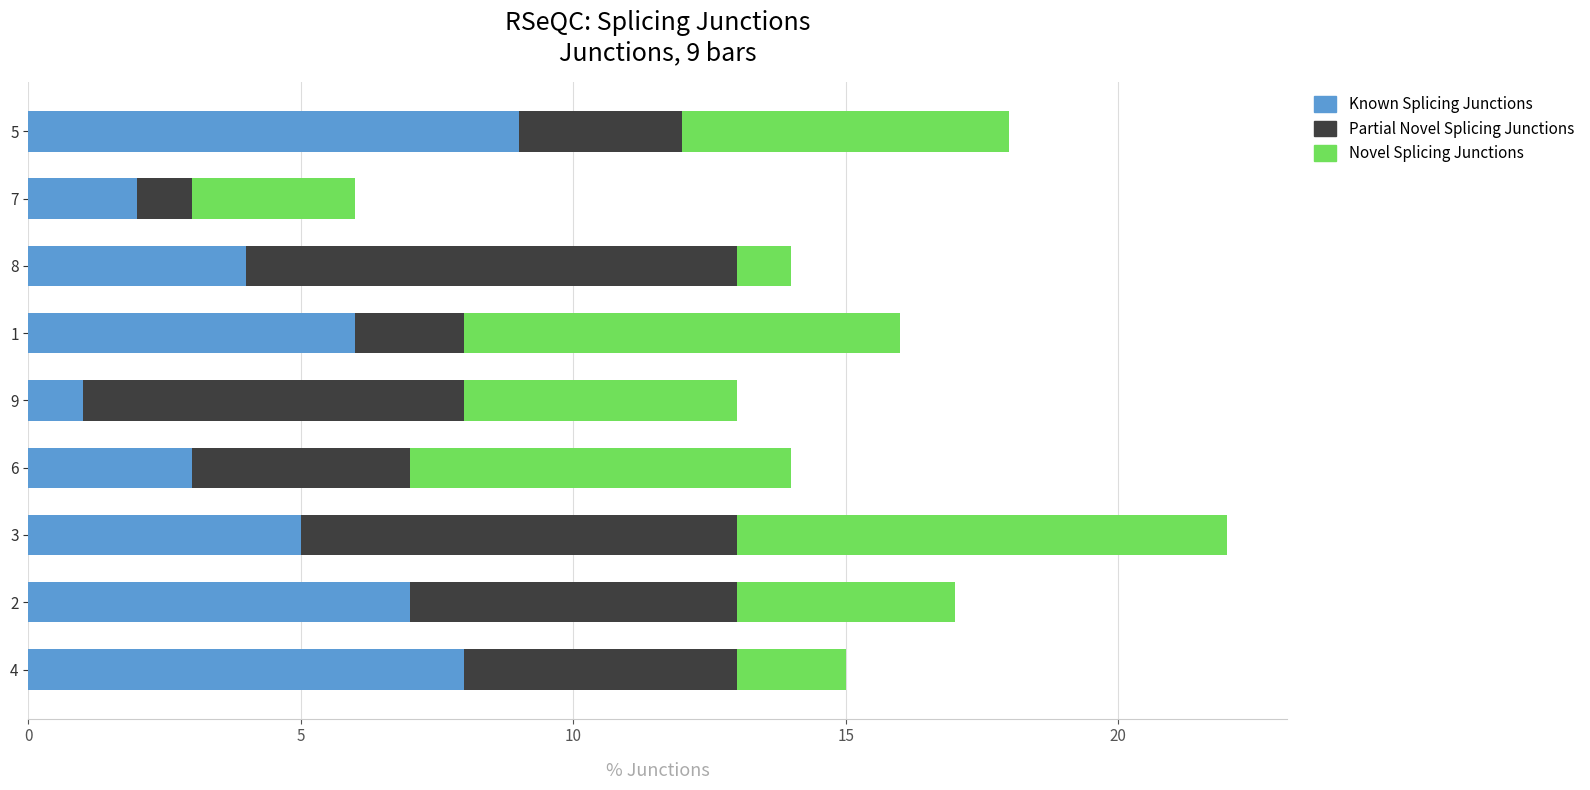

At which category is the sum across all series the highest?

3